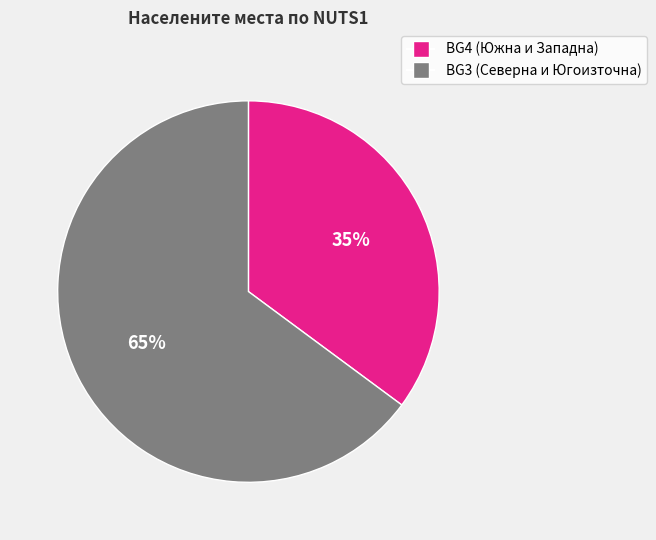

To the nearest percent, what percentage of the pie is BG3 (Северна и Югоизточна)?

65%